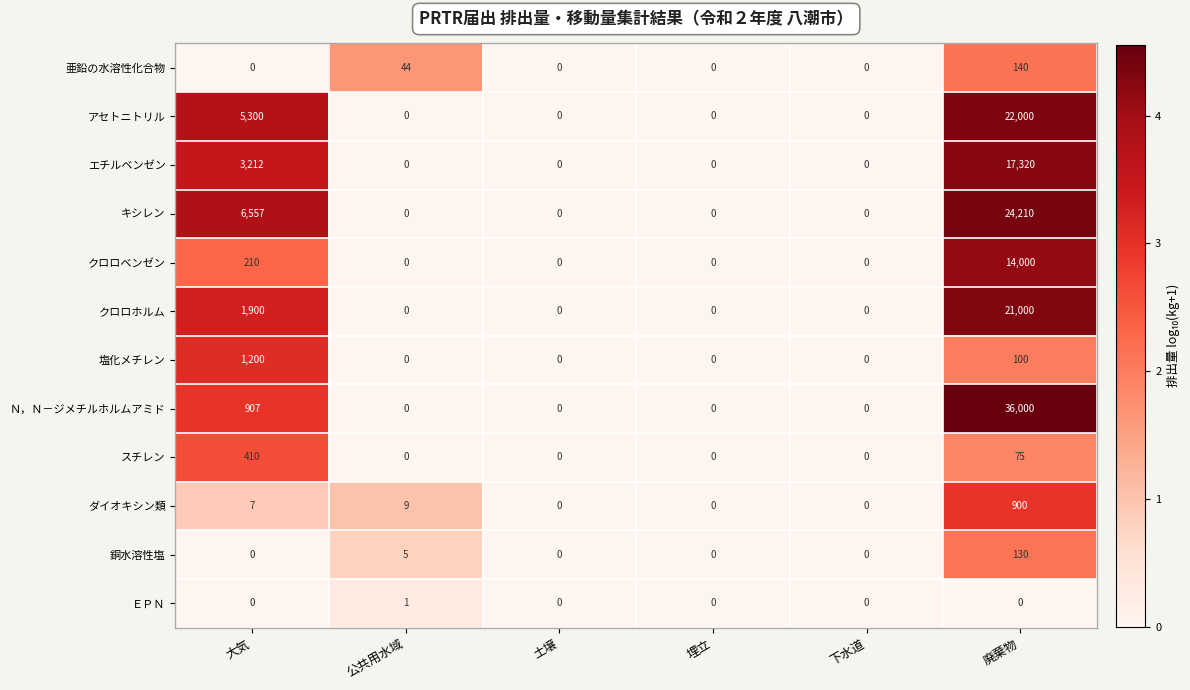

How many positive values does the 銅水溶性塩 series have?

2